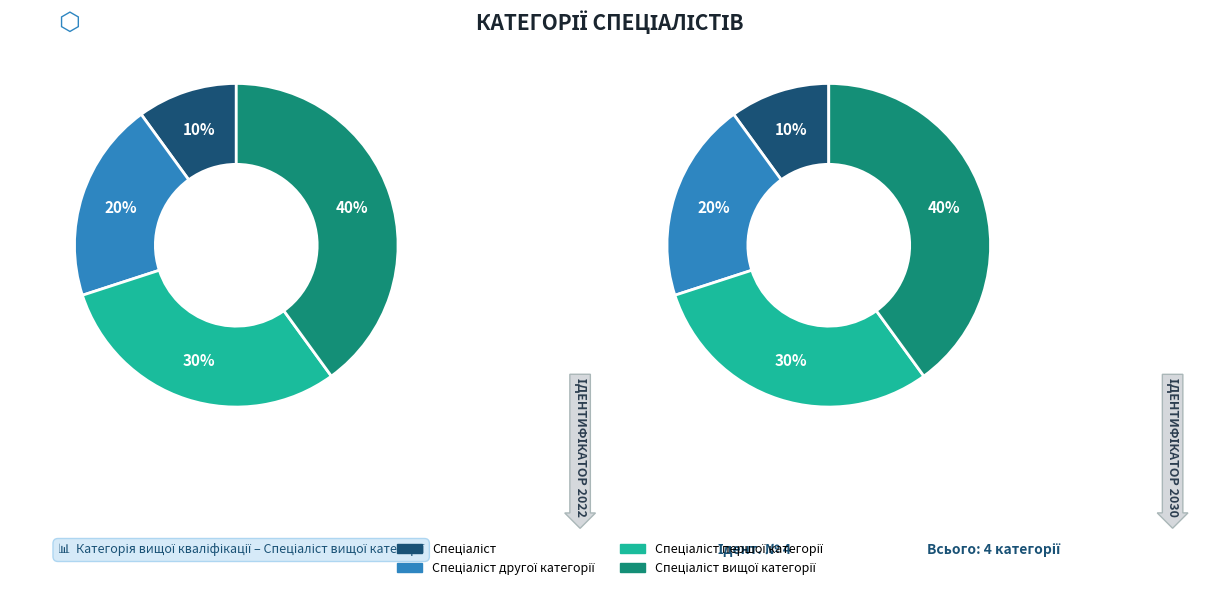

Rank the categories by value from lowest to highest.

Спеціаліст, Спеціаліст другої категорії, Спеціаліст першої категорії, Спеціаліст вищої категорії